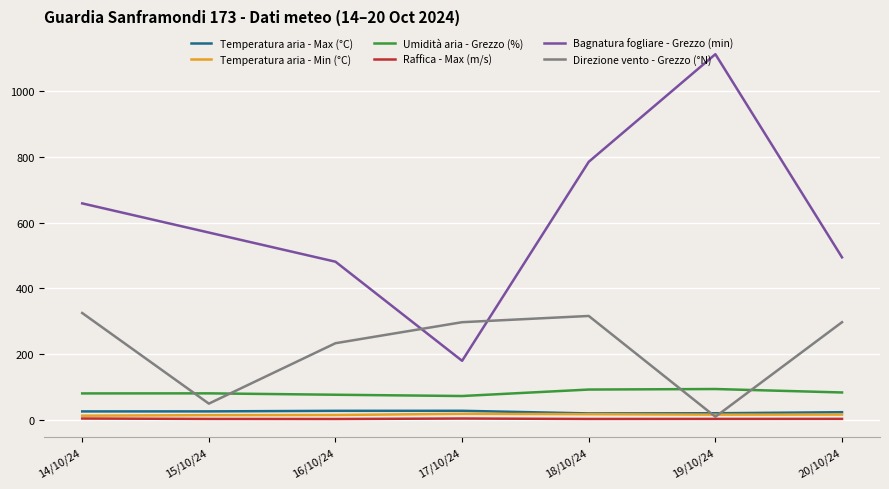

What are all the series names shown in the legend?

Temperatura aria - Max (°C), Temperatura aria - Min (°C), Umidità aria - Grezzo (%), Raffica - Max (m/s), Bagnatura fogliare - Grezzo (min), Direzione vento - Grezzo (°N)